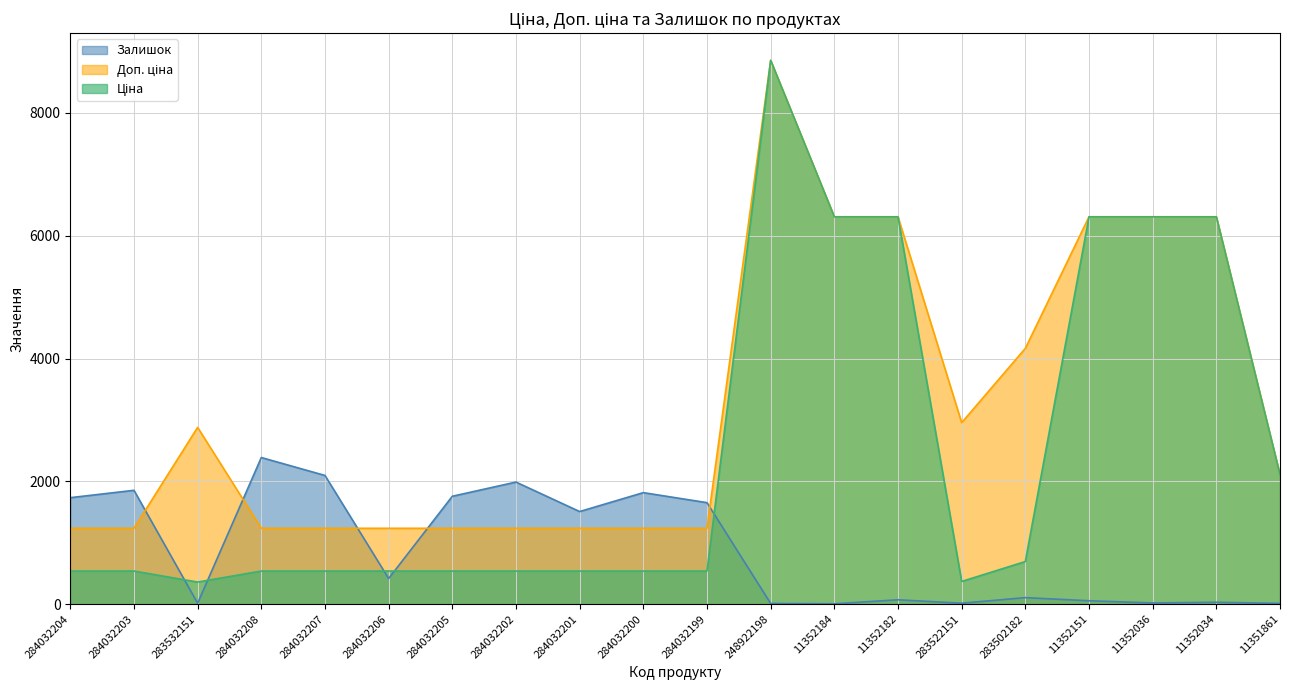

Reading left to right, extract all data points from this chart.

Ціна: 539.0	539.0	359.9	539.0	539.0	539.0	539.0	539.0	539.0	539.0	539.0	8856.7	6308.8	6308.8	369.5	694.3	6308.8	6308.8	6308.8	2108.4
Доп. ціна: 1235.4	1235.4	2878.8	1235.4	1235.4	1235.4	1235.4	1235.4	1235.4	1235.4	1235.4	8856.7	6308.8	6308.8	2955.8	4165.6	6308.8	6308.8	6308.8	2108.0
Залишок: 1734.0	1854.0	15.0	2388.0	2096.0	417.0	1757.0	1988.0	1508.0	1816.0	1653.0	11.0	5.0	71.0	15.0	106.0	55.0	19.0	30.0	12.0